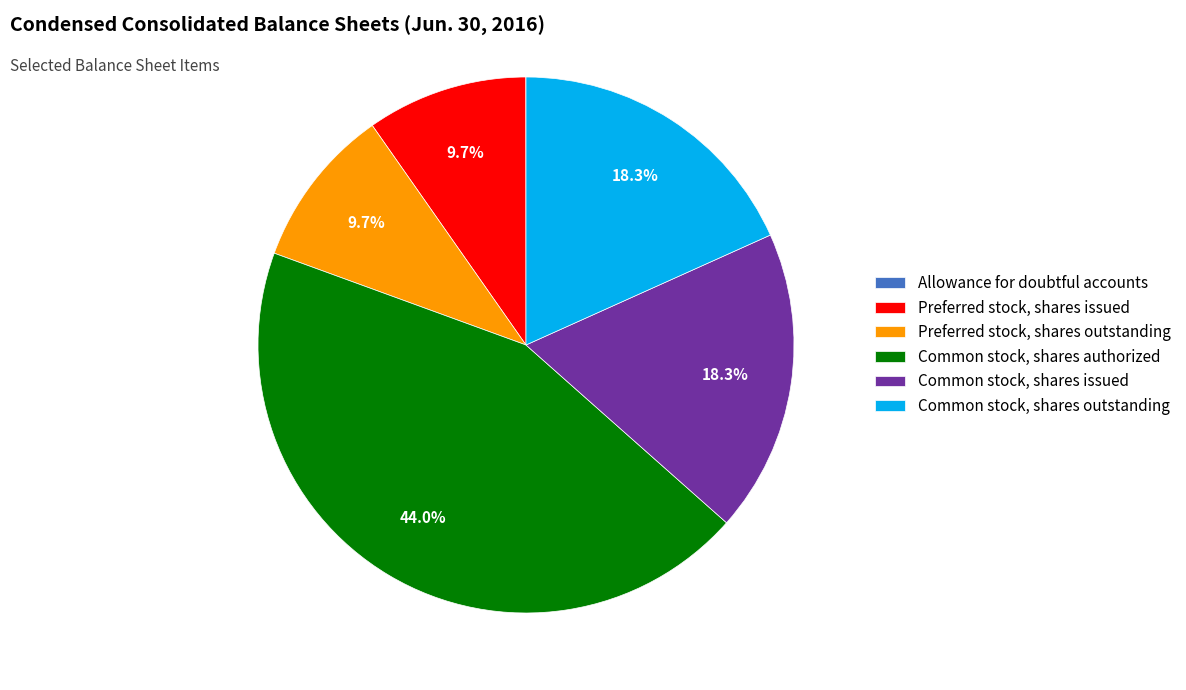

Do Preferred stock, shares issued and Common stock, shares issued together represent more than half of the pie?

No